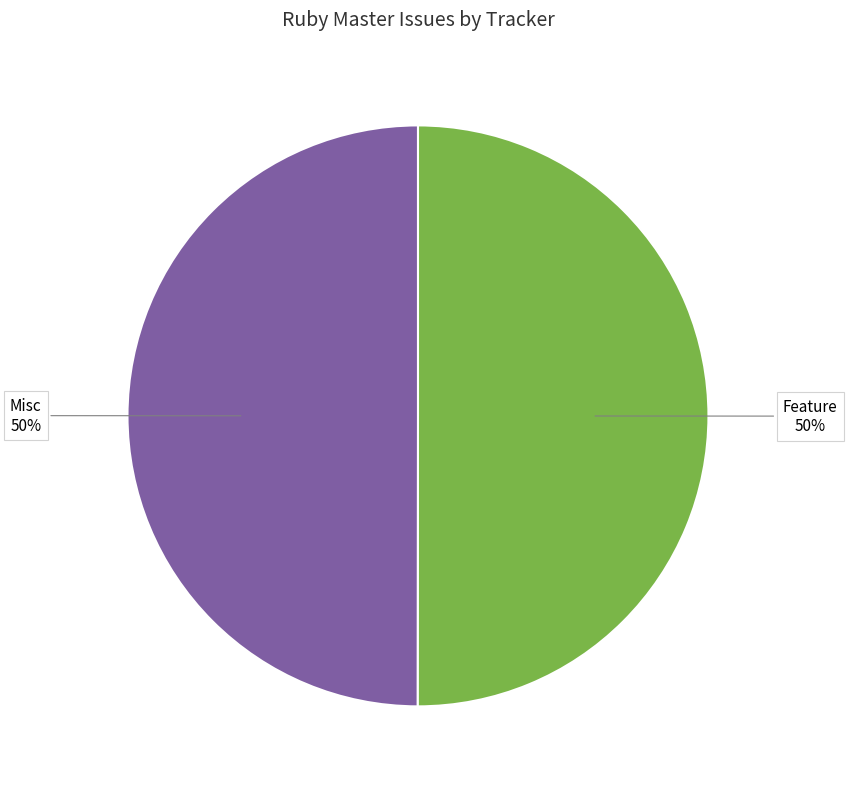

Approximately how many times larger is the value at Misc compared to Feature?

1.0